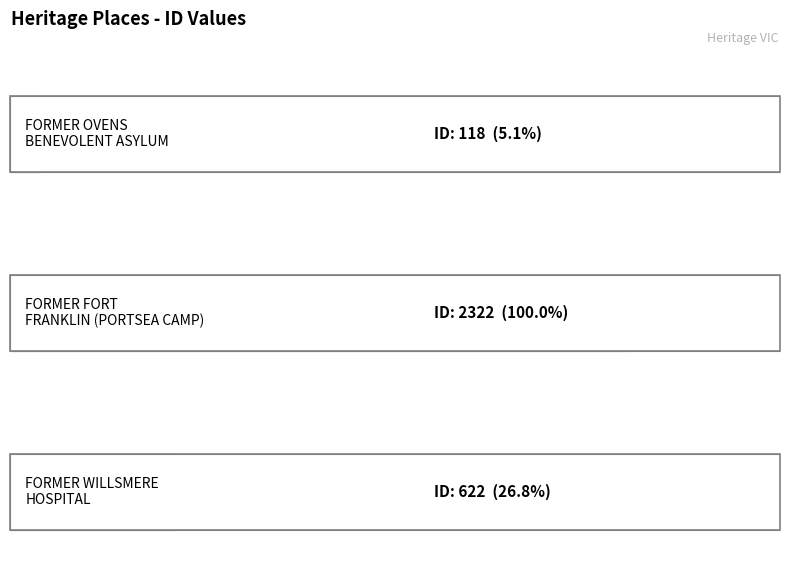

Reading left to right, transcribe all the data shown in this chart.

118	2322	622